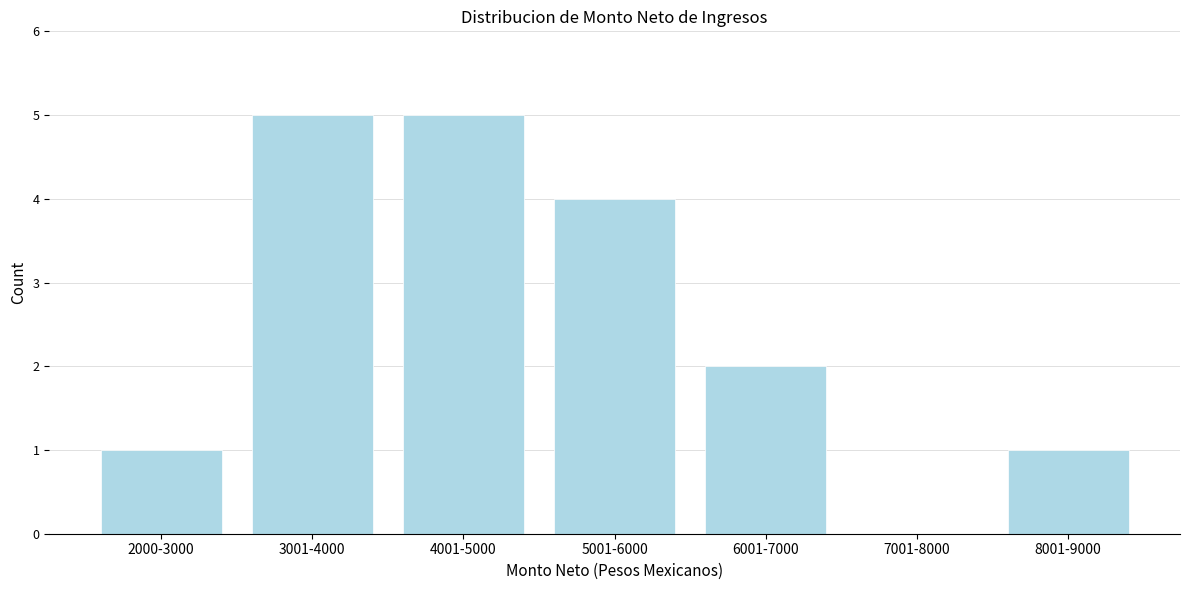

Reading right to left, transcribe all the data shown in this chart.

8001-9000=1	7001-8000=0	6001-7000=2	5001-6000=4	4001-5000=5	3001-4000=5	2000-3000=1